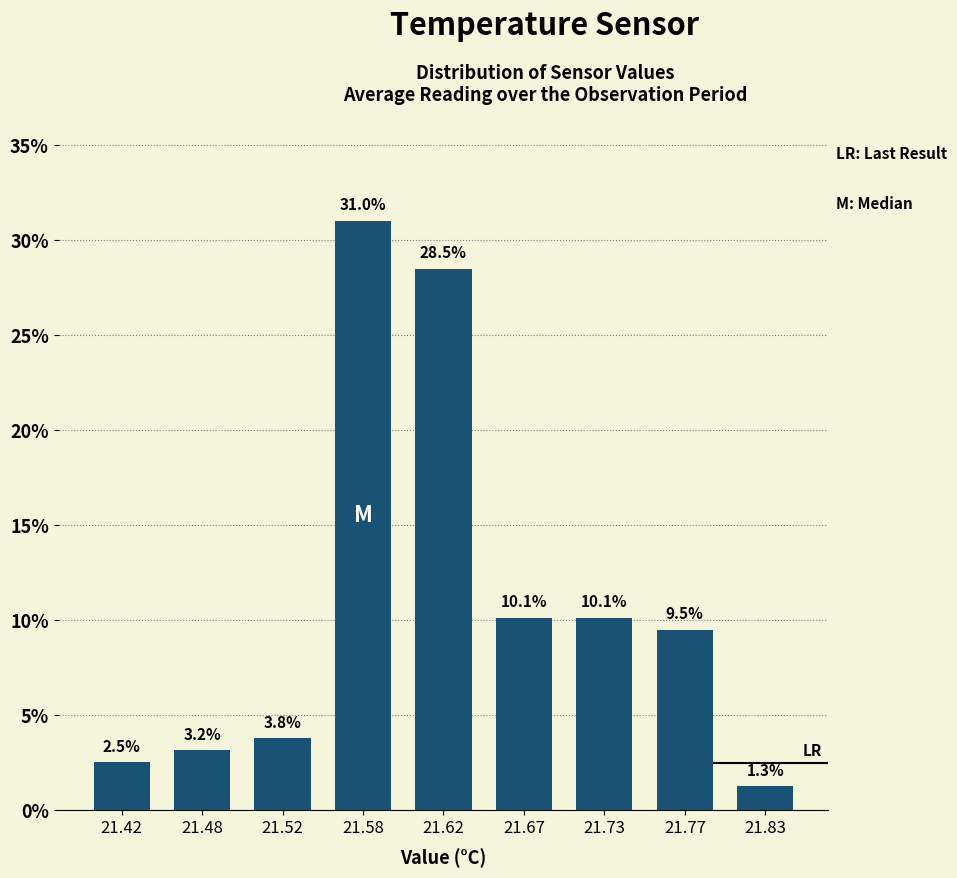

Reading left to right, transcribe all the data shown in this chart.

21.42=2.5	21.48=3.2	21.52=3.8	21.58=31.0	21.62=28.5	21.67=10.1	21.73=10.1	21.77=9.5	21.83=1.3